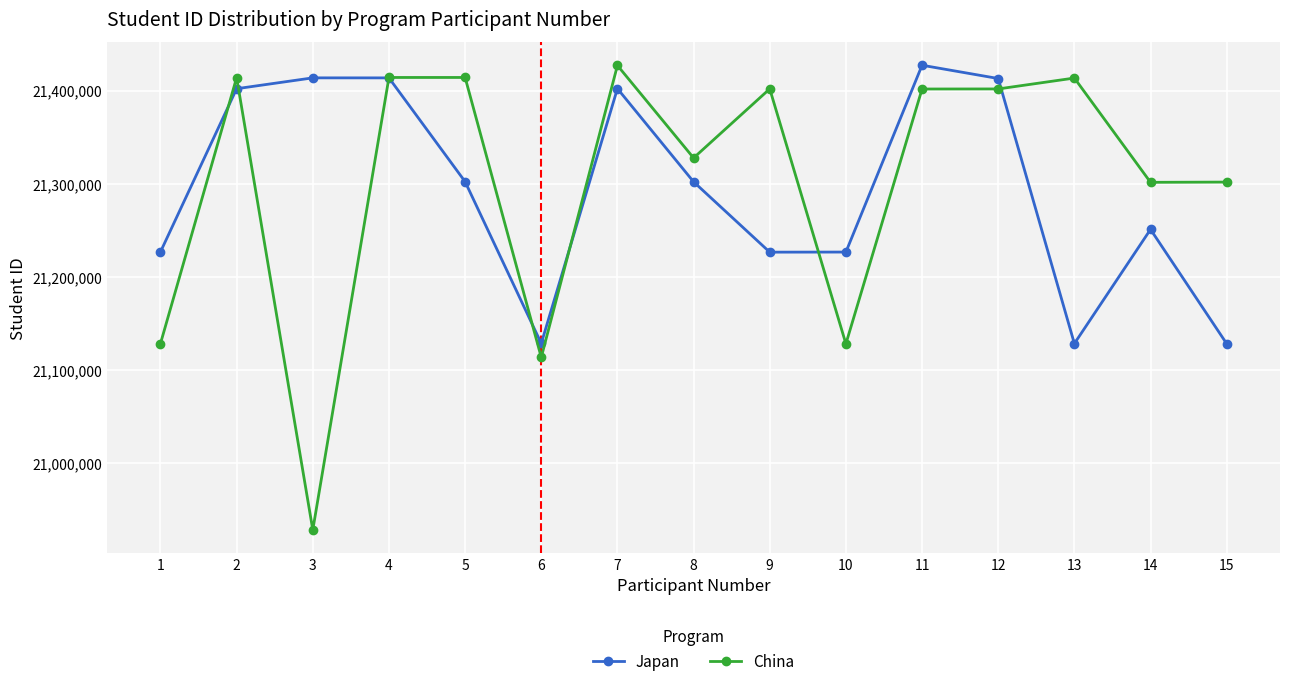

Is it true that Japan equals 14755663 at 8?

False